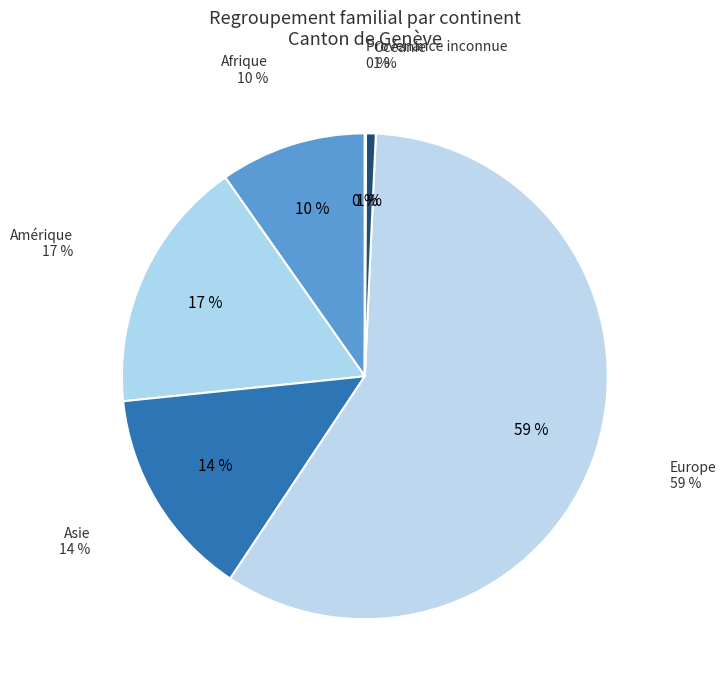

Which category has the smallest portion of the pie?

Provenance inconnue